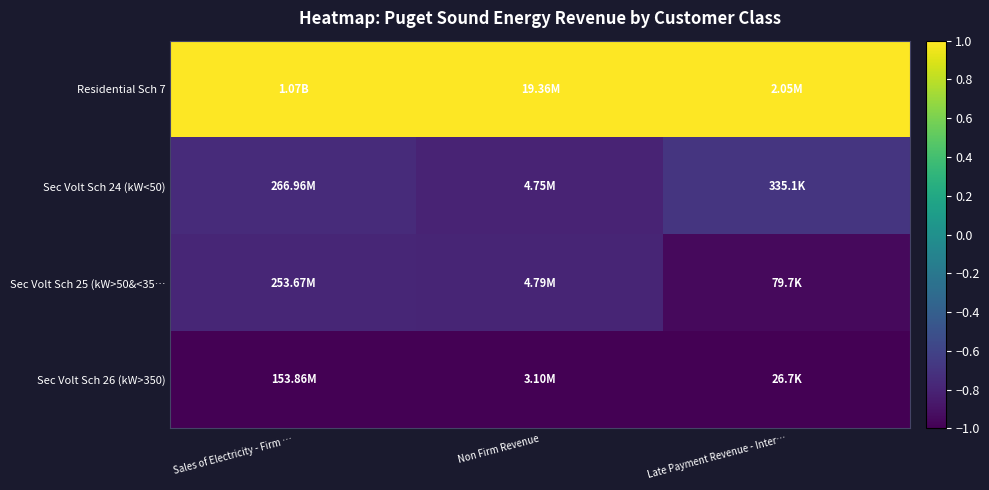

Which has a higher value, Late Payment Revenue - Inter… or Sales of Electricity - Firm …?

Late Payment Revenue - Inter…